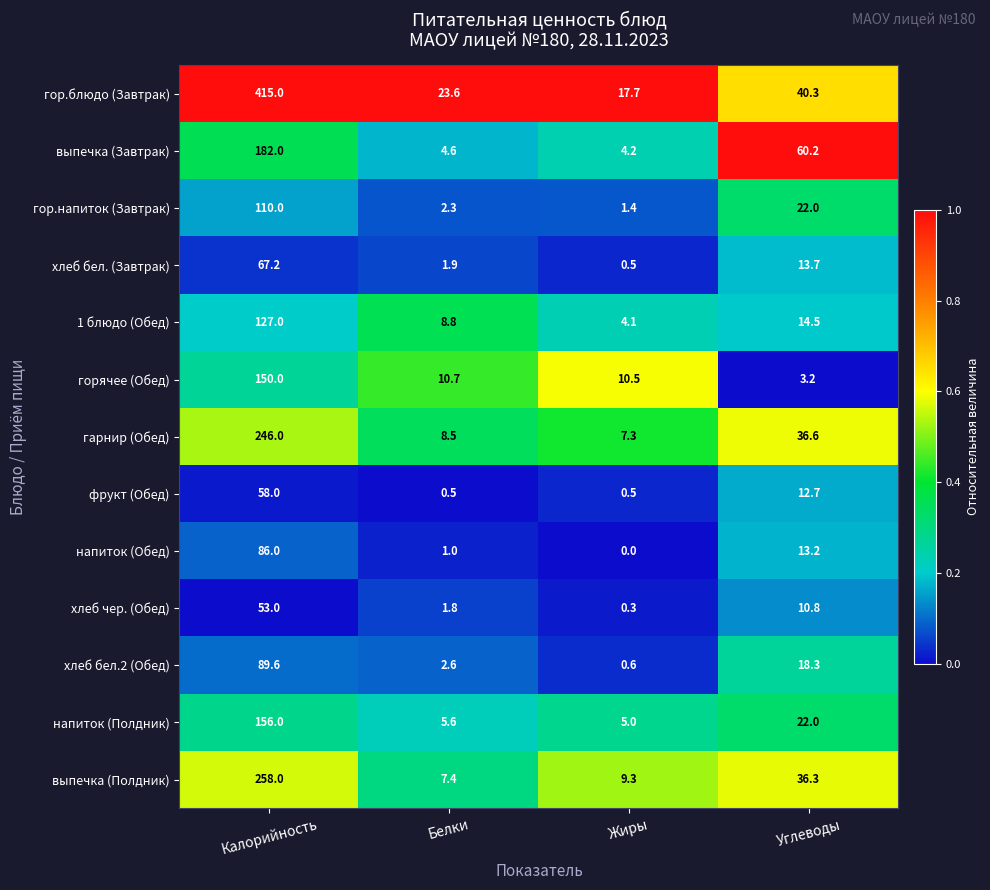

Which category has the highest value in the хлеб чер. (Обед) series?

Калорийность